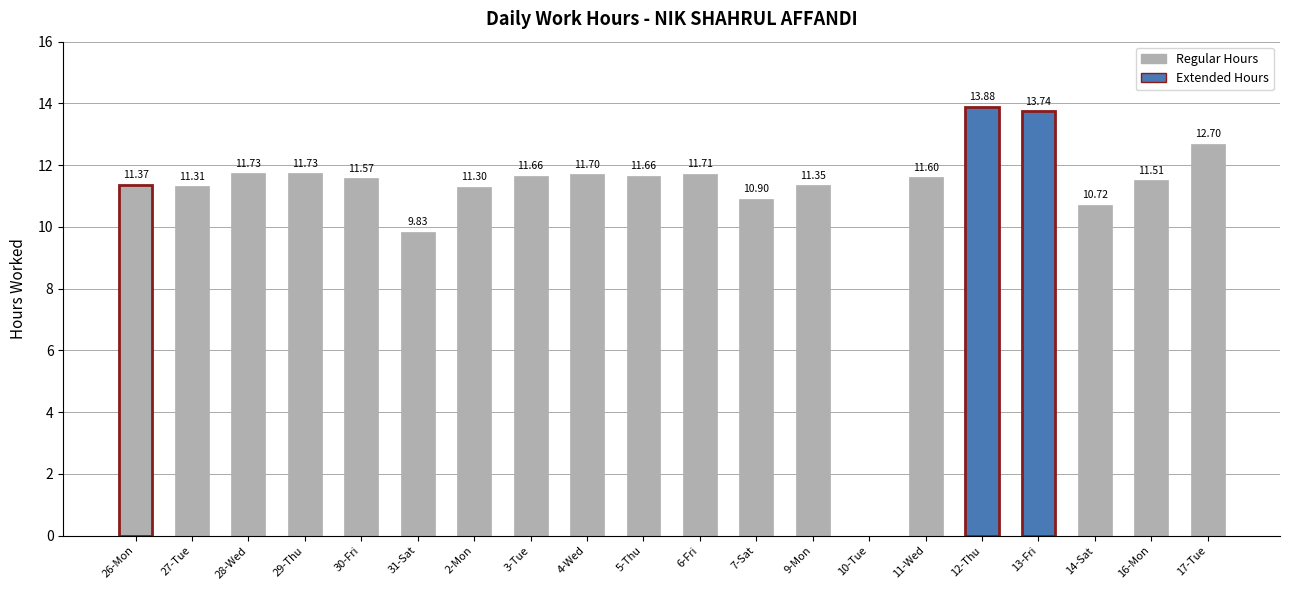

What is the sum of the values at 3-Tue and 27-Tue?

23.0